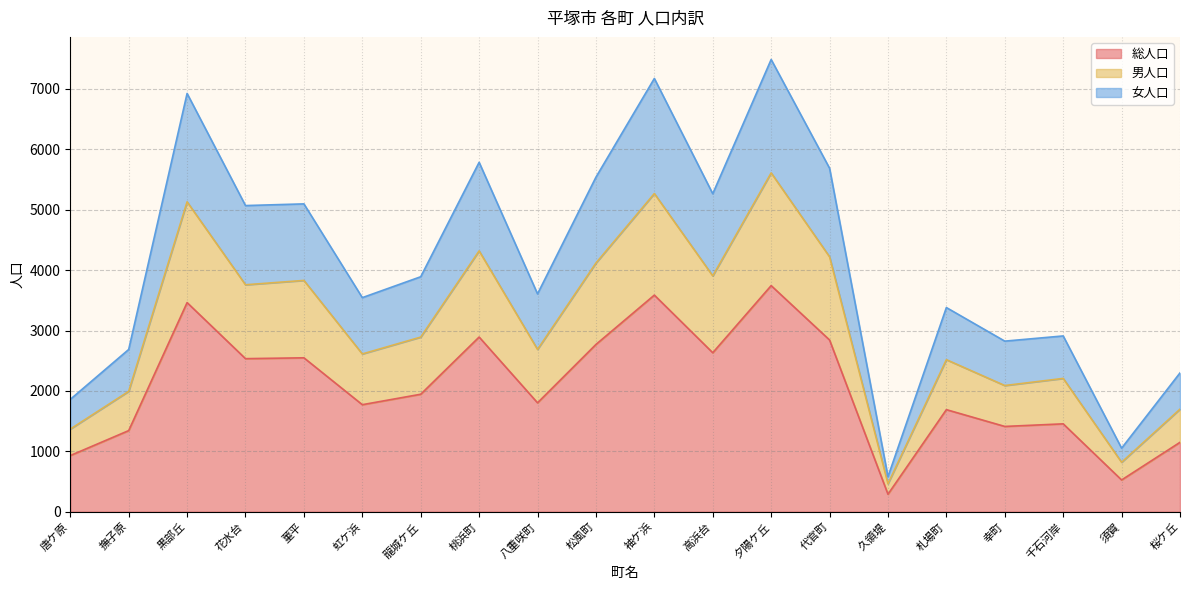

What is the greatest value displayed?

7486